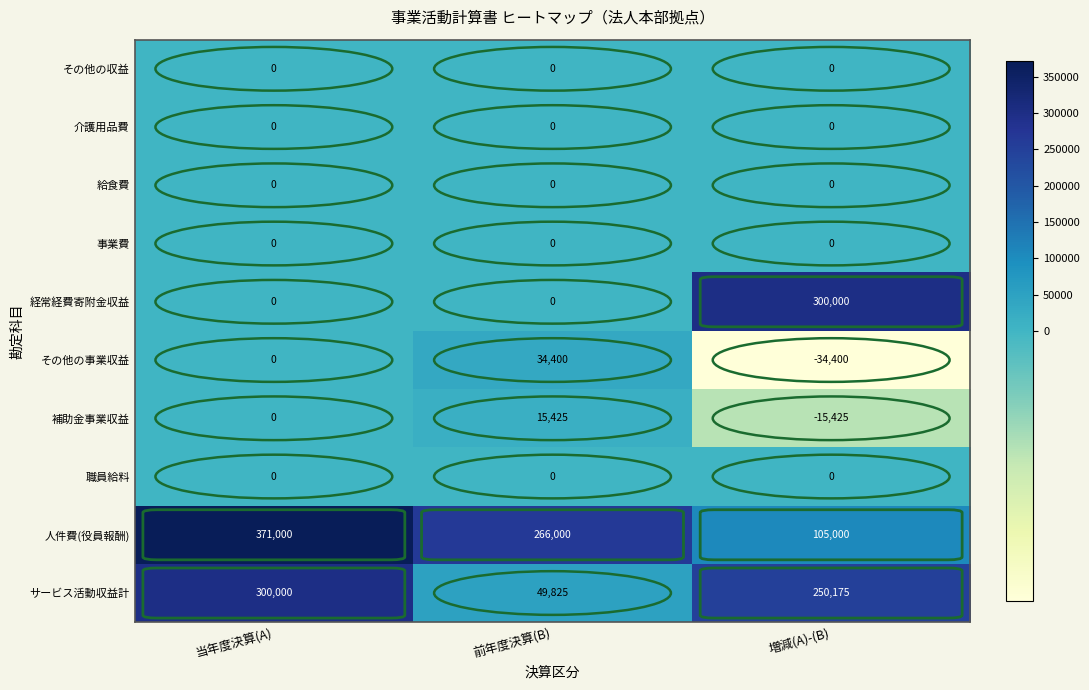

Between 当年度決算(A) and 増減(A)-(B), which series saw the biggest shift?

経常経費寄附金収益